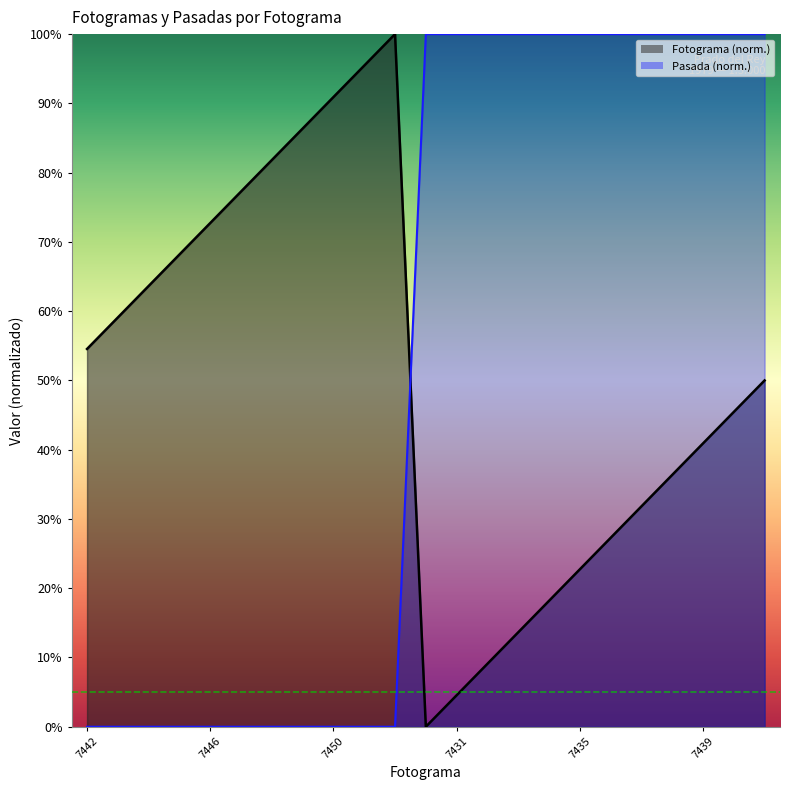

What is the value of the Fotograma point at the 5th from the left?

72.7